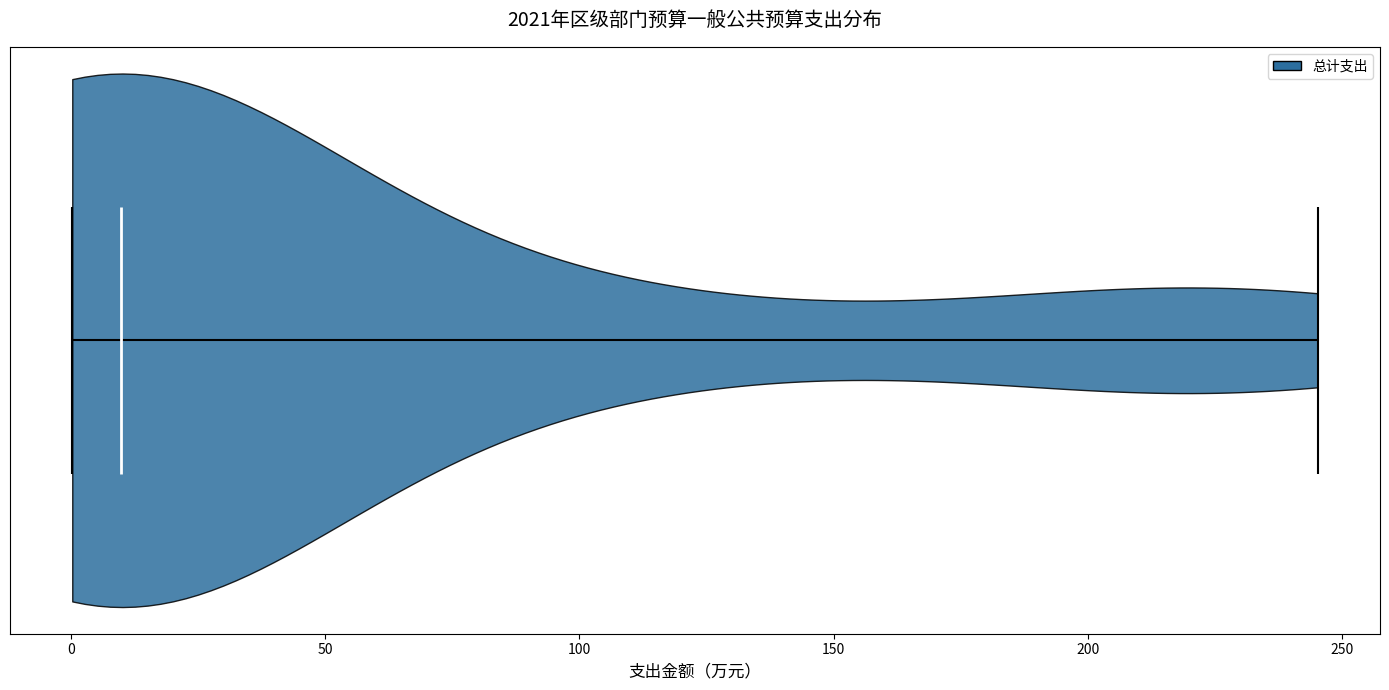

Read this violin plot against the x-axis: where its median line is, and the lowest and highest points the violin reaches. The values are not printed on the chart, so give them approximately, as read against the axis.

median line 10, lowest point 0, highest point 245